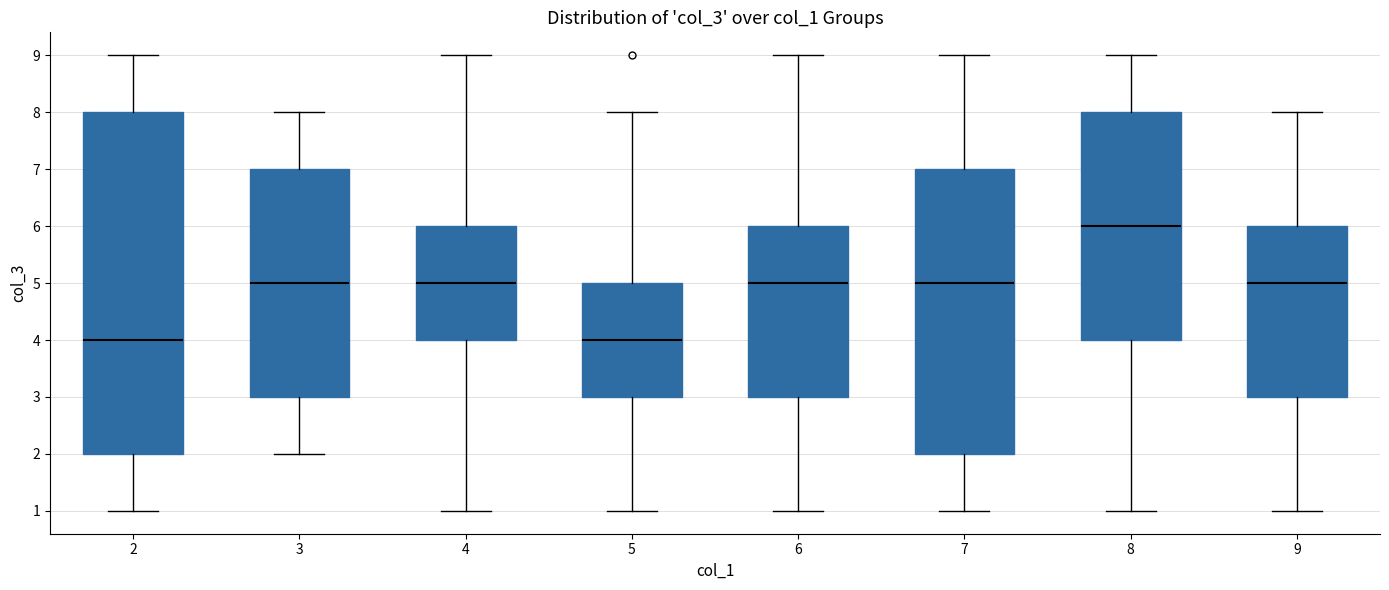

Which box is the tallest, from its lower edge to its upper edge?

2